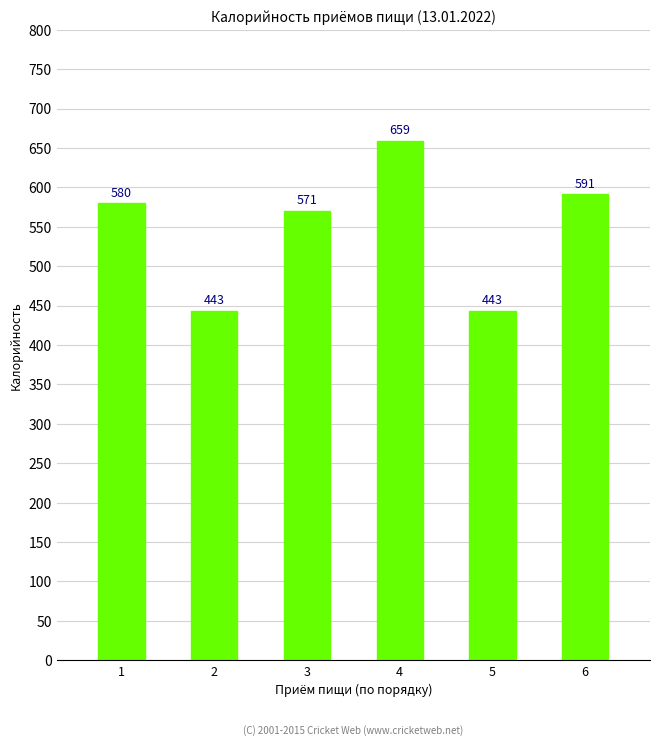

What is the maximum value shown in the chart?

658.7